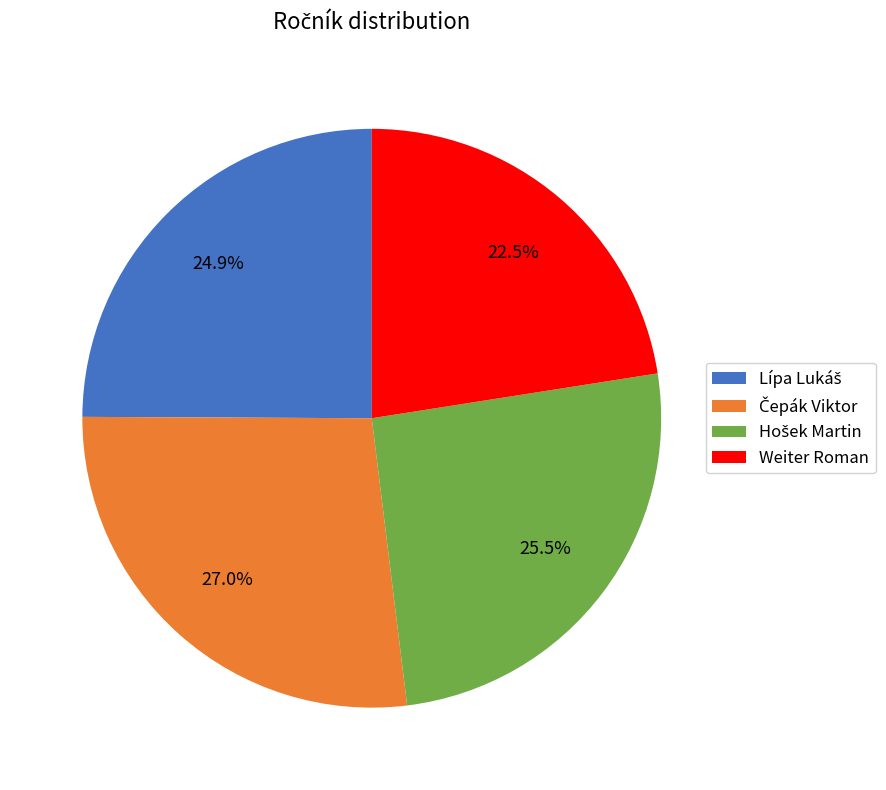

Which category has the smallest portion of the pie?

Weiter Roman